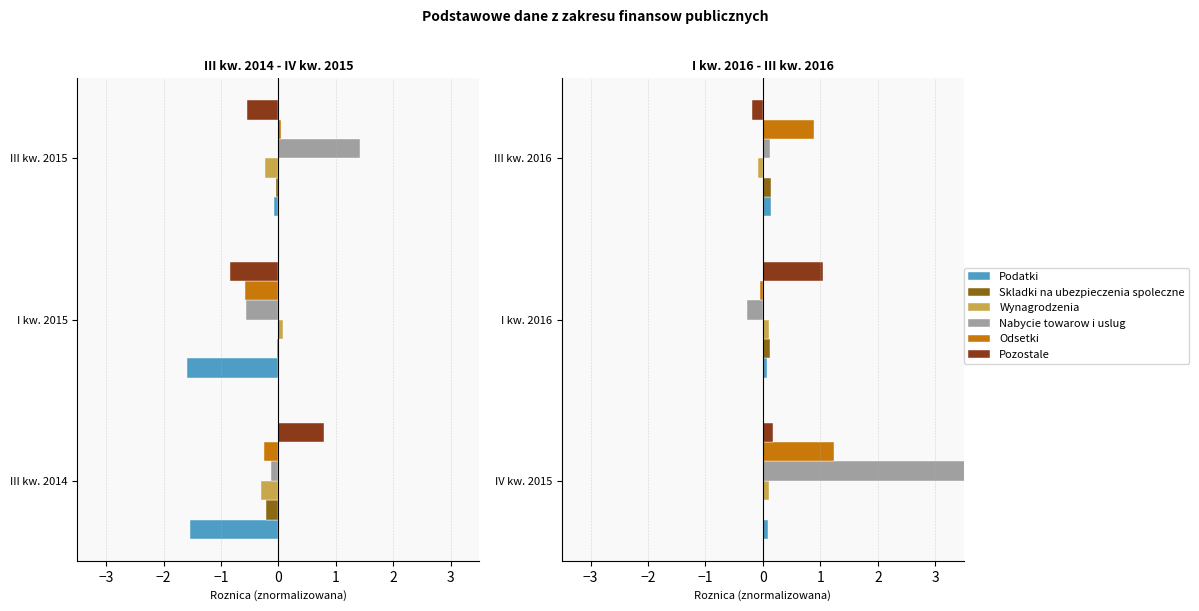

What is the spread (max minus min) of values at I kw. 2015?

1.7